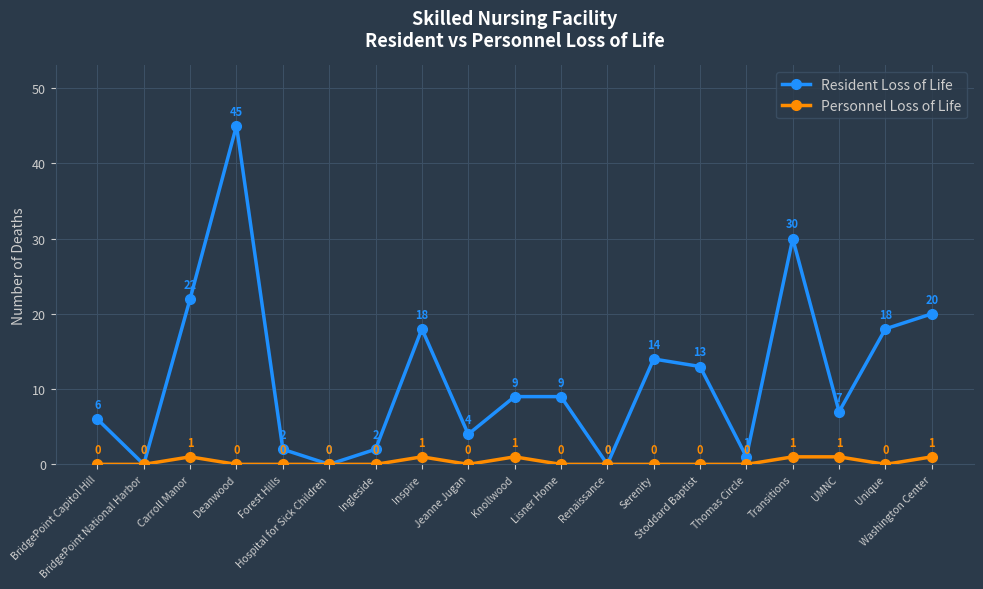

Rank the series by their average value, from lowest to highest.

Personnel Loss of Life, Resident Loss of Life